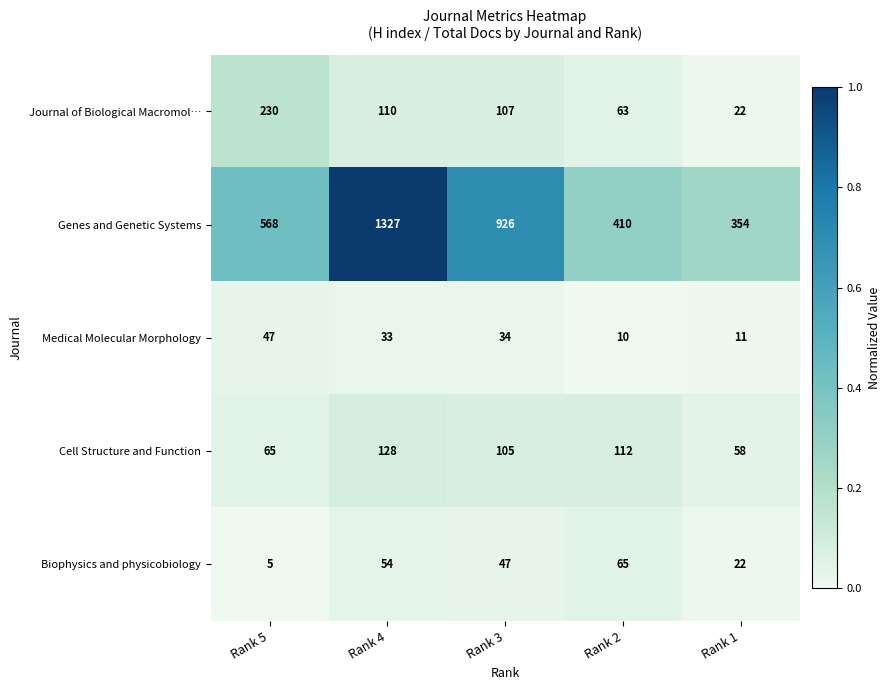

What is the total value across all series at Rank 4?

1652